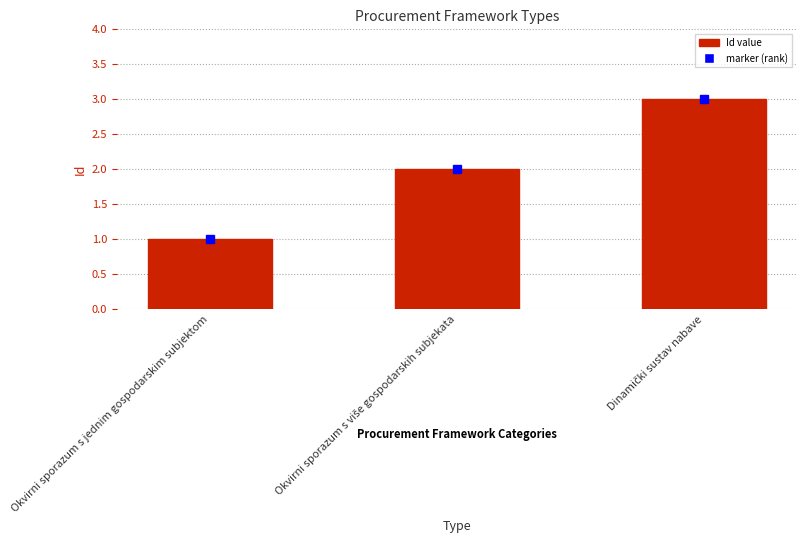

Which label corresponds to the smallest value in the chart?

Okvirni sporazum s jednim gospodarskim subjektom